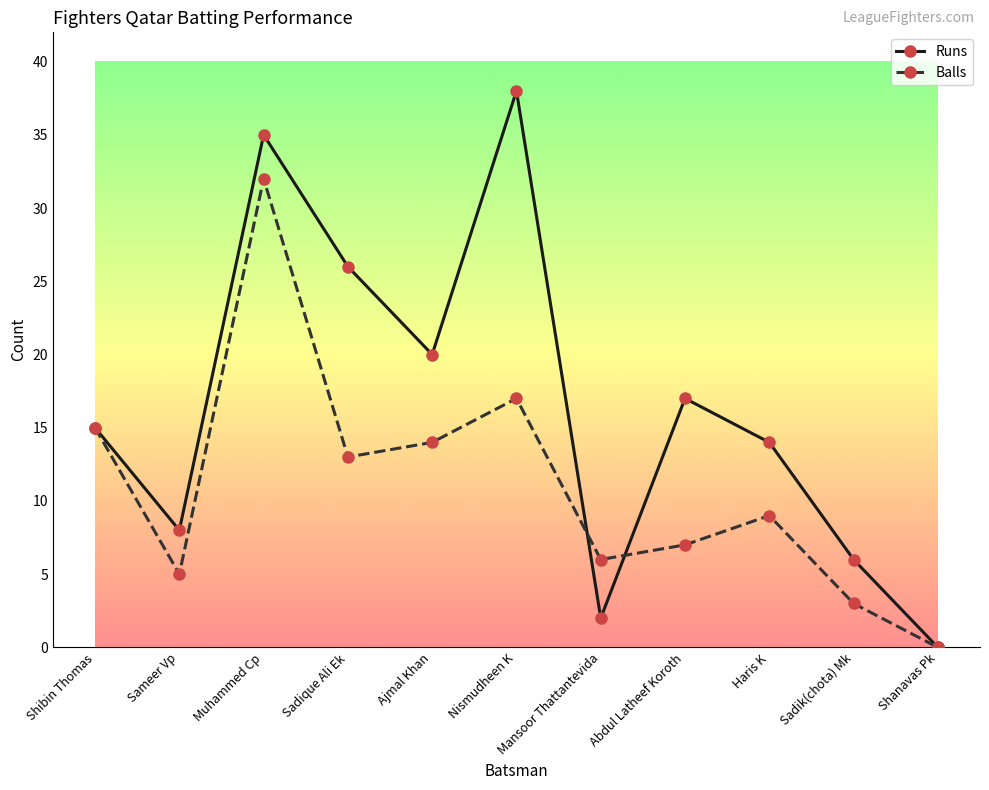

What is the label of the 1st point from the right?

Shanavas Pk